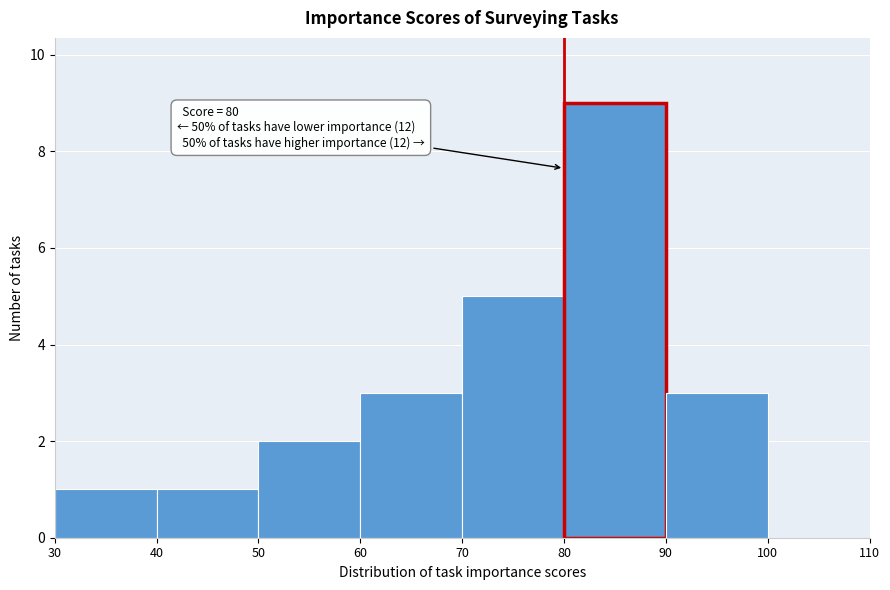

Over which range of the x-axis is the bar tallest?

80 to 90